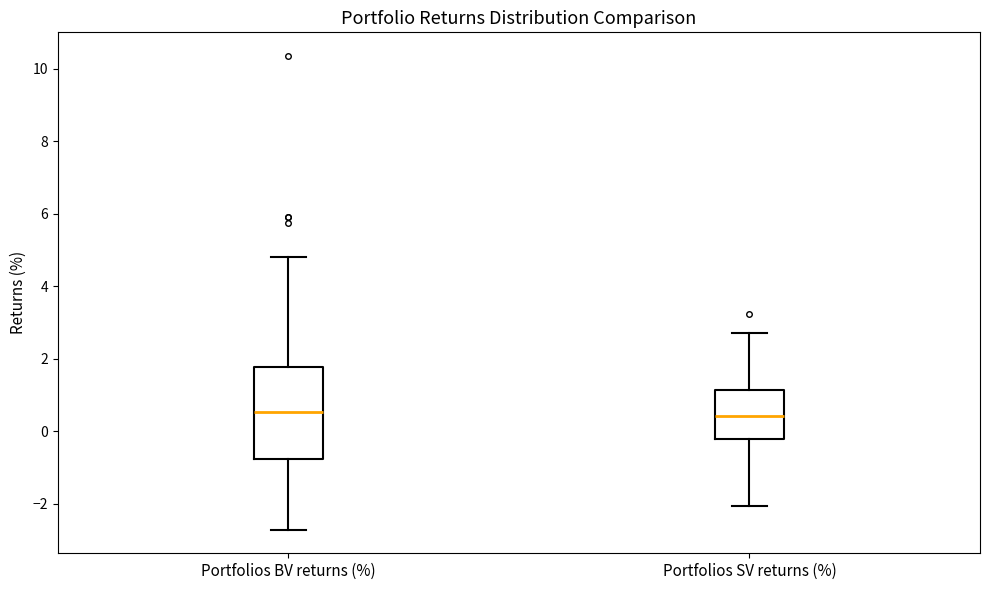

Comparing the boxes themselves (not the whiskers), which one is the tallest?

Portfolios BV returns (%)